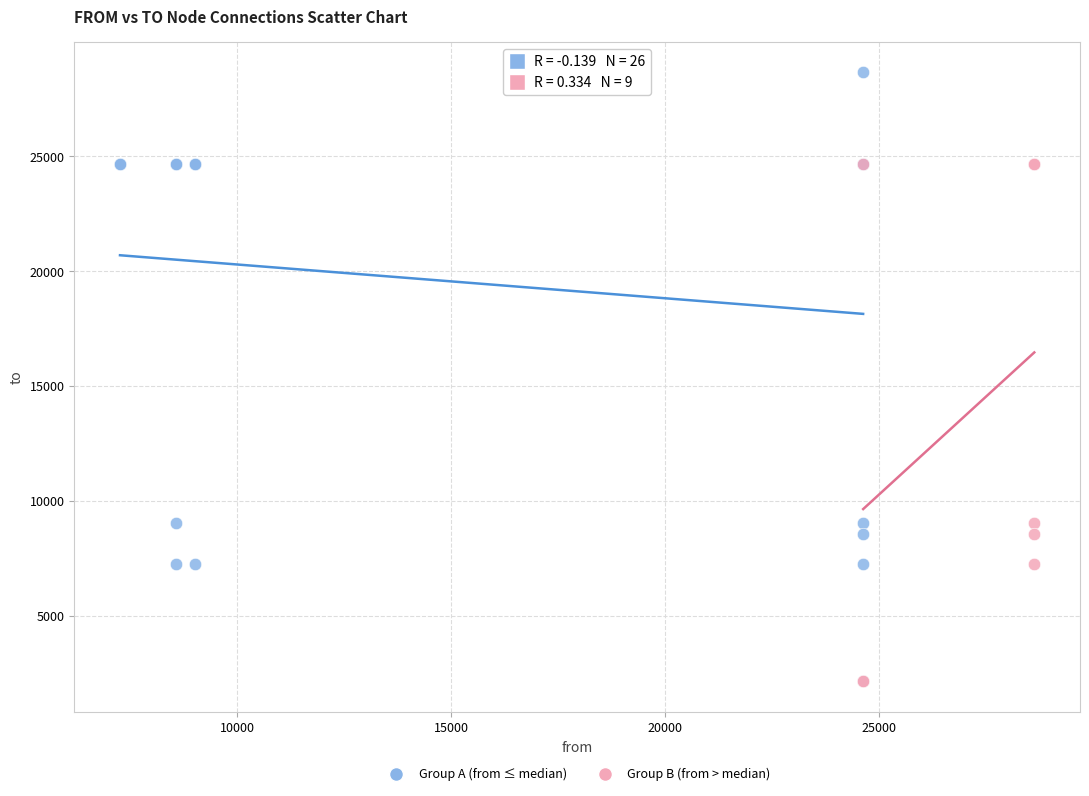

Which series contains the highest Y value?

Group A (from ≤ median)